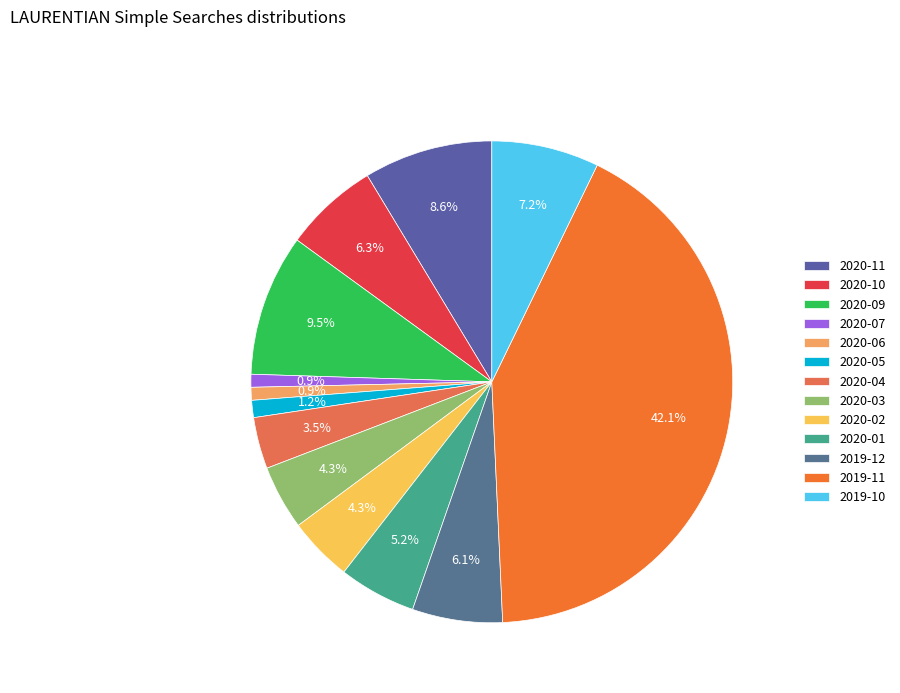

To the nearest percent, what portion does 2020-01 represent?

5%